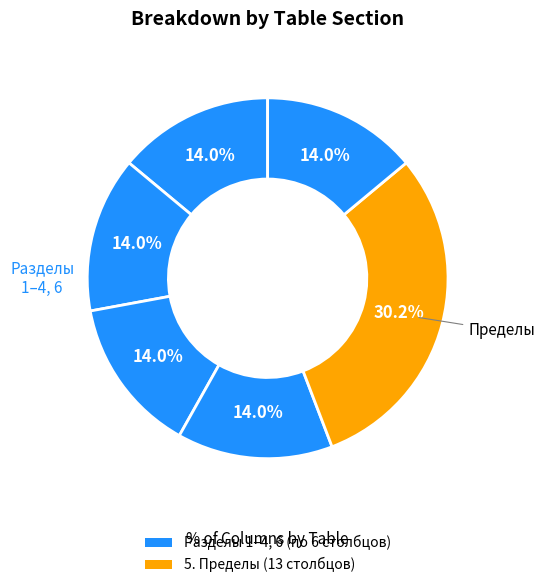

Count the number of slices in the pie.

6